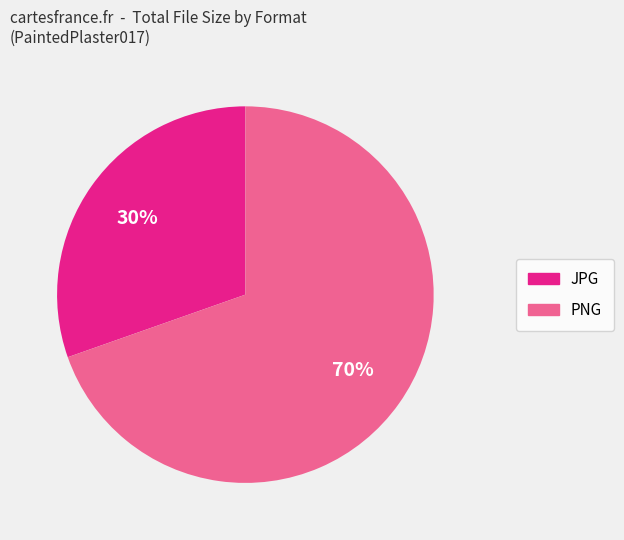

How many segments does this pie chart have?

2